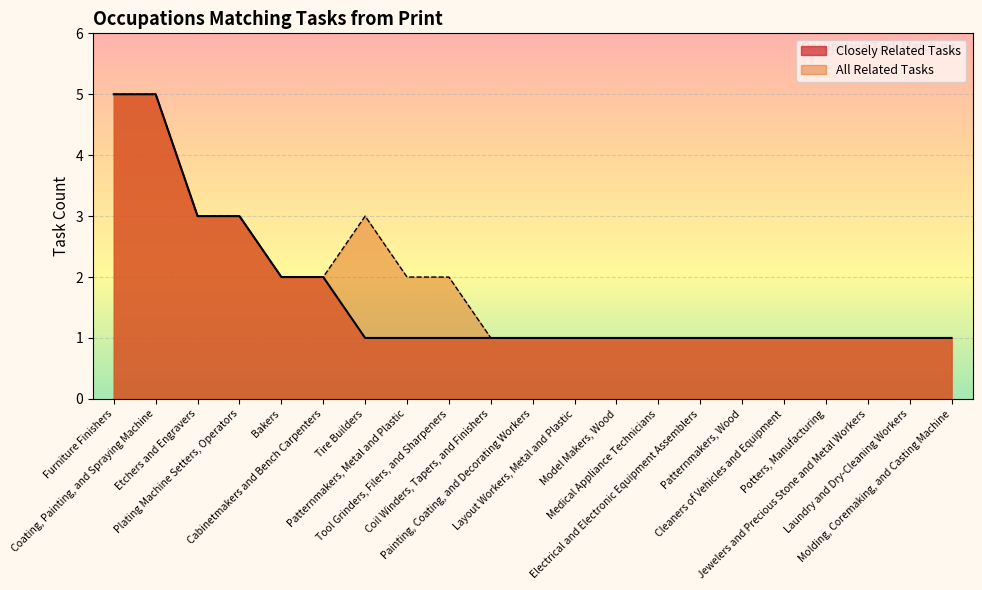

What is the value of the All Related Tasks point at the 17th from the left?

1